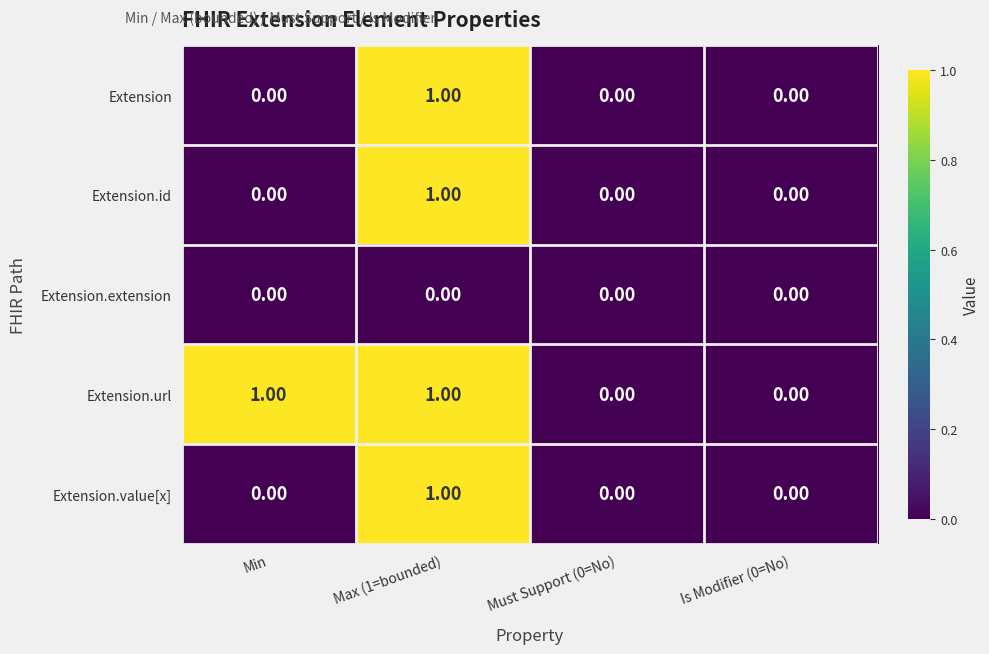

Between Min and Is Modifier (0=No), which series saw the biggest shift?

Extension.url